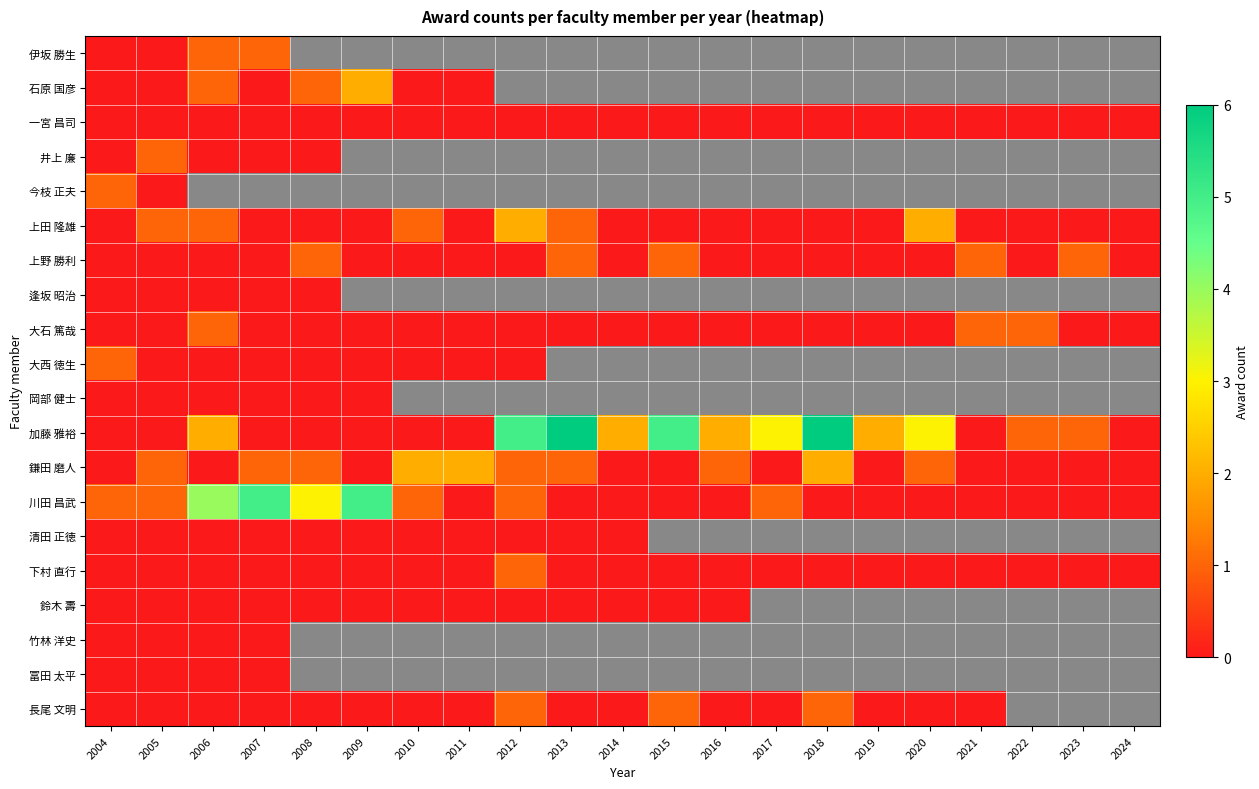

At which label does 石原 国彦 reach its peak?

2009